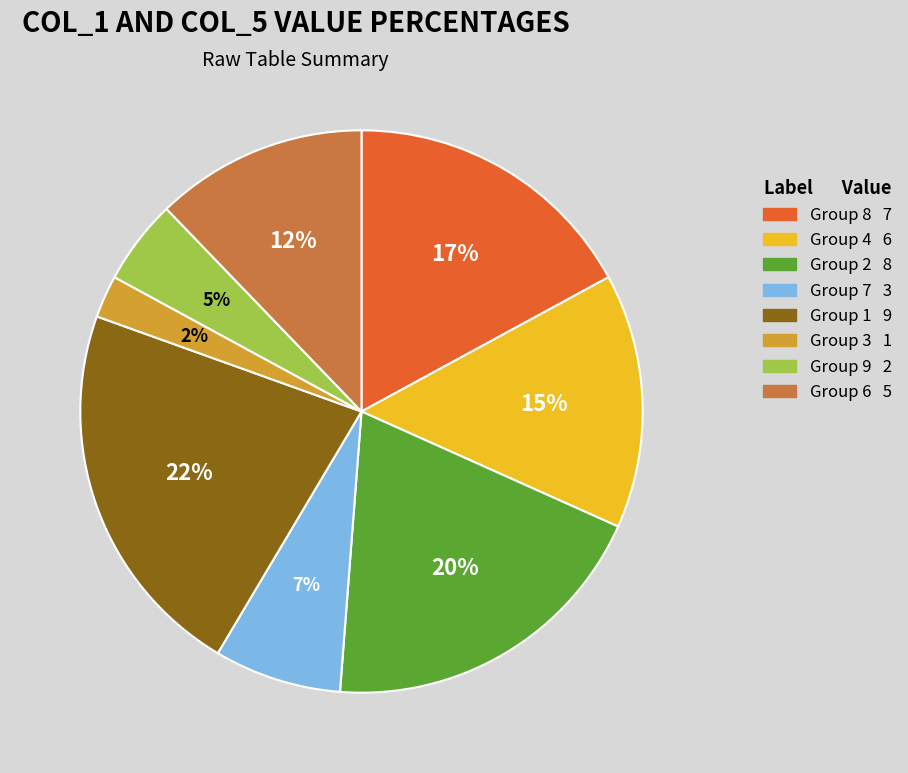

Between Group 1 9 and Group 3 1, which is larger?

Group 1 9